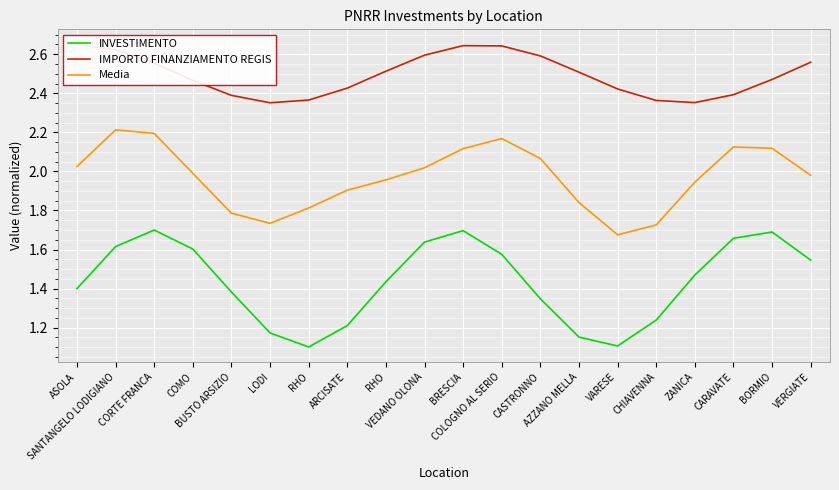

Which label corresponds to the smallest value in the chart?

RHO